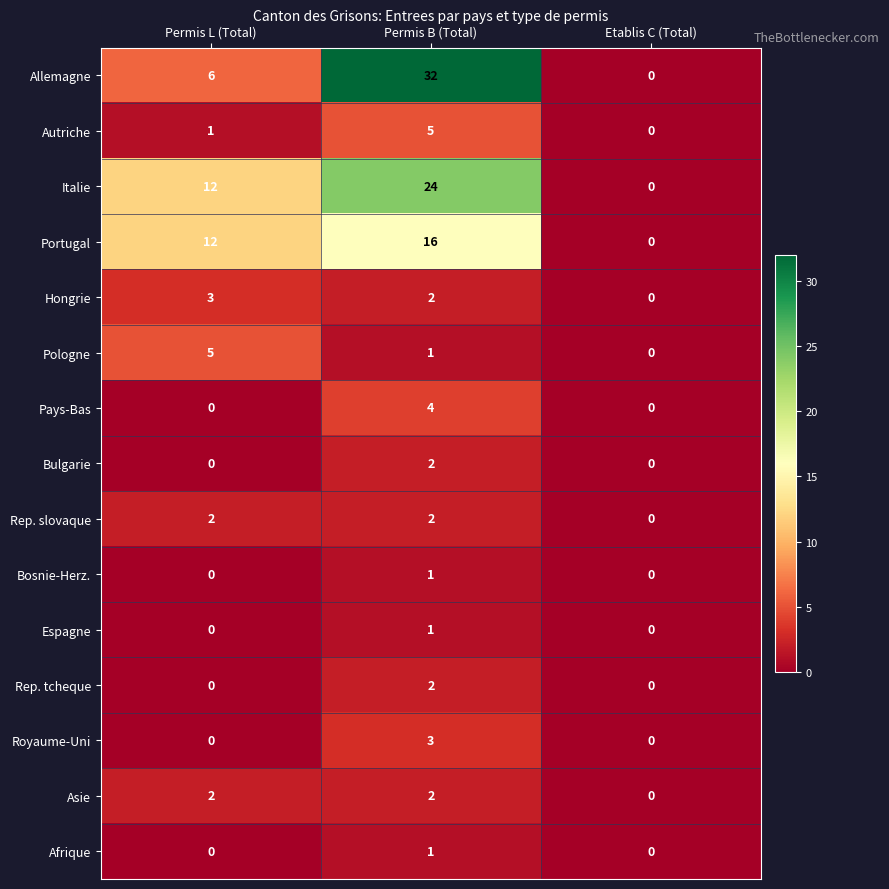

What is the greatest value displayed?

32